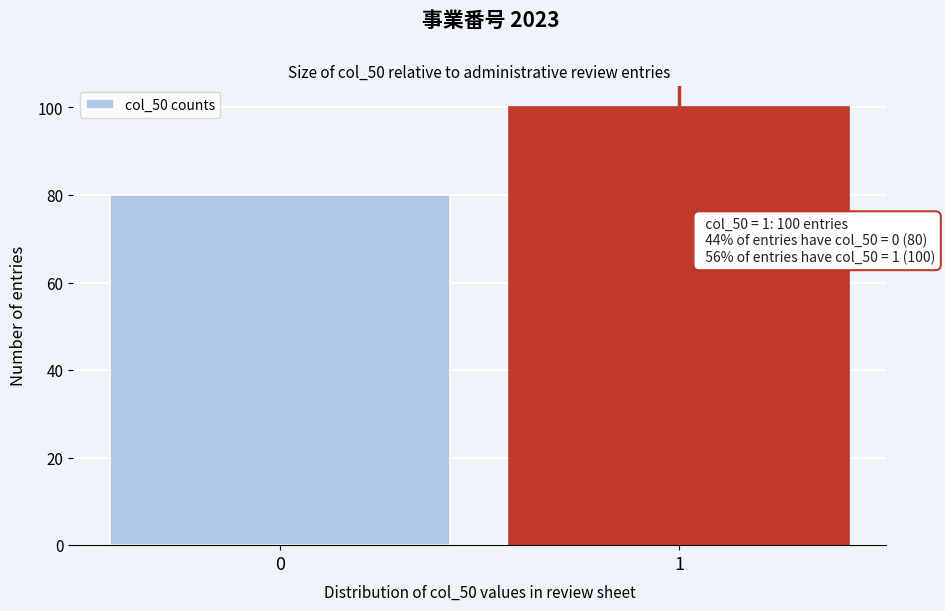

Reading left to right, extract all data points from this chart.

80	100